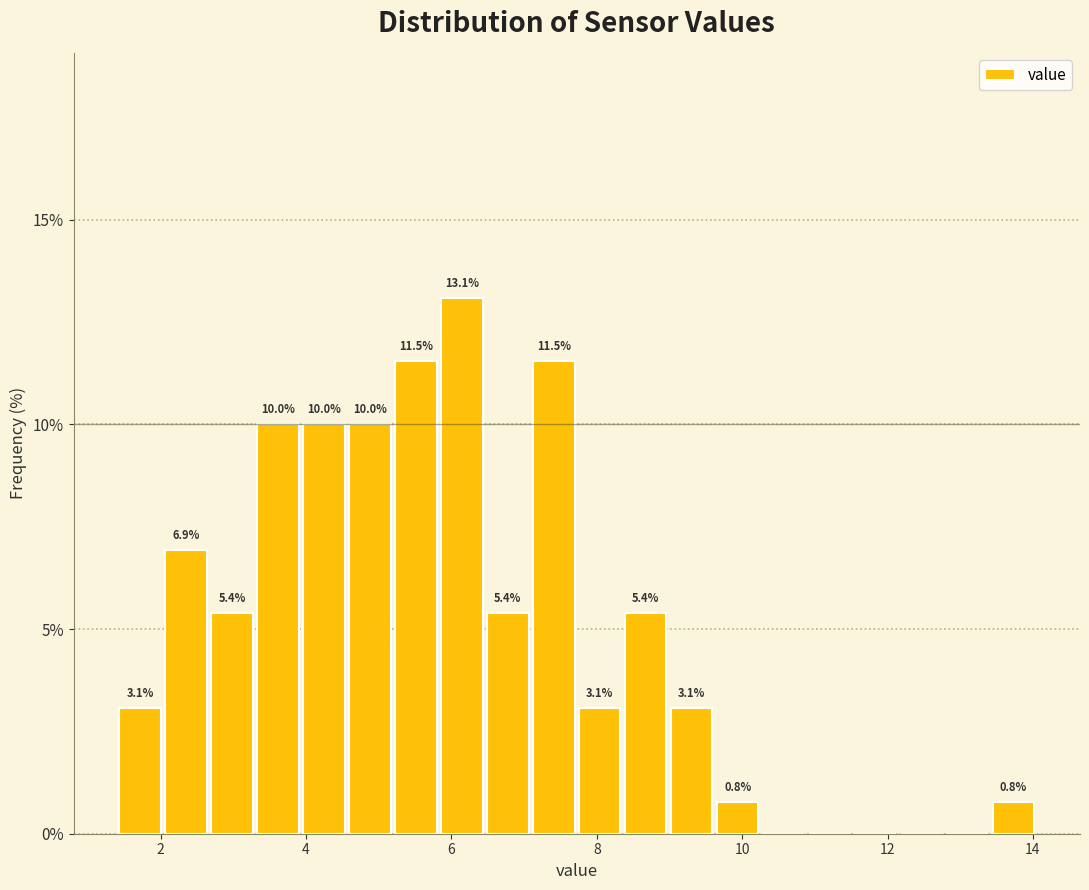

Around what value on the x-axis is the tallest bar? Give the approximate position of its centre, as read against the axis.

6.2